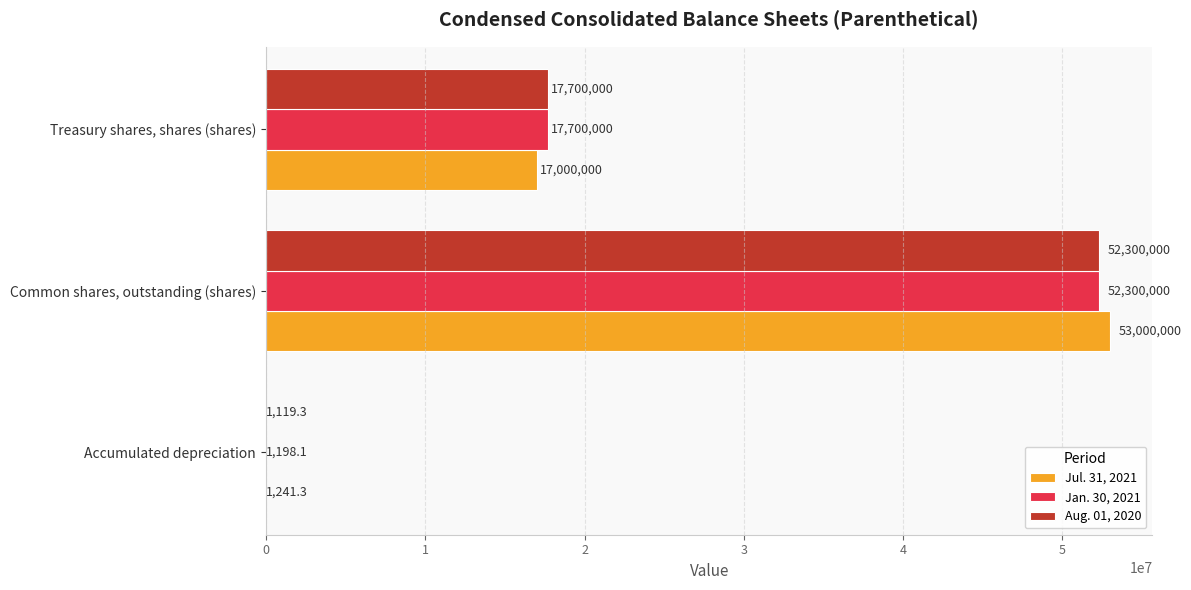

Where is Jul. 31, 2021 nearest to the value 26500620?

Treasury shares, shares (shares)